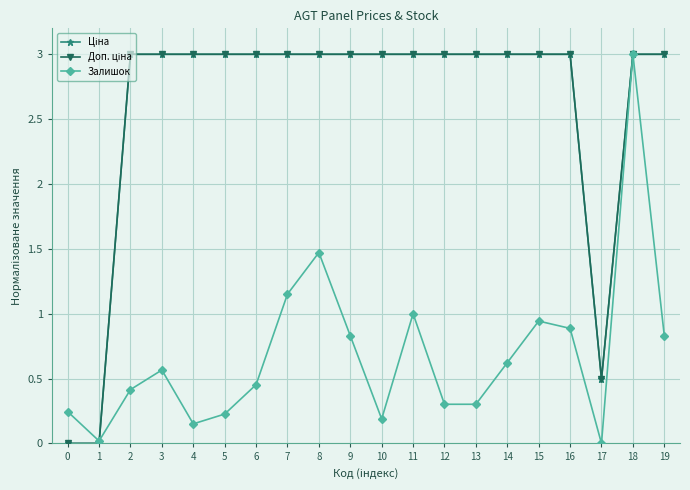

Between 10 and 14, which series saw the biggest shift?

Залишок